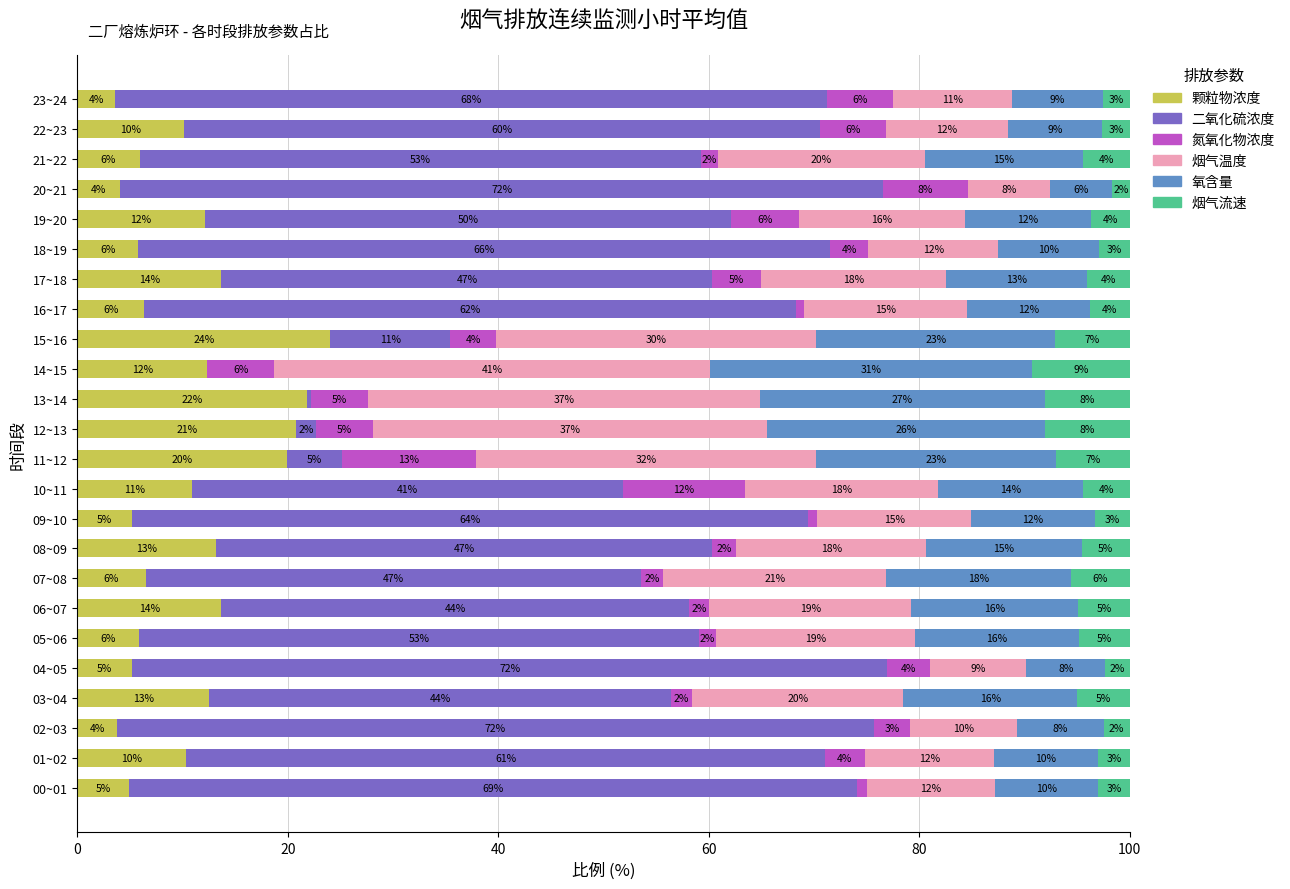

What is the total value across all series at 03~04?

100.0